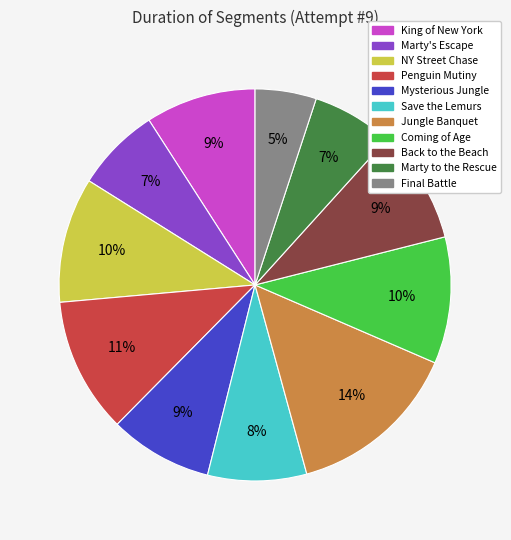

Is it true that Mysterious Jungle is 9% of the pie?

True